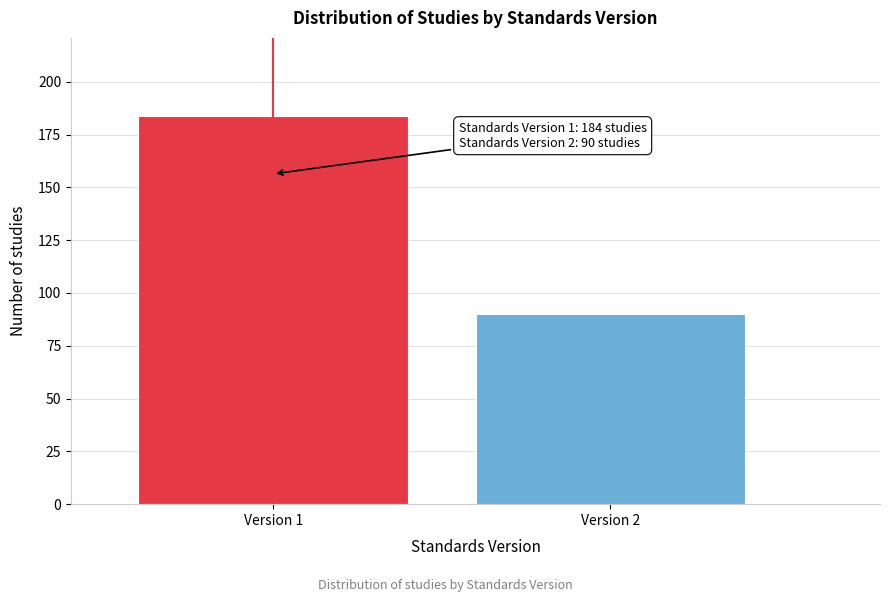

Reading right to left, list all the values displayed in this chart.

Version 2=90	Version 1=184